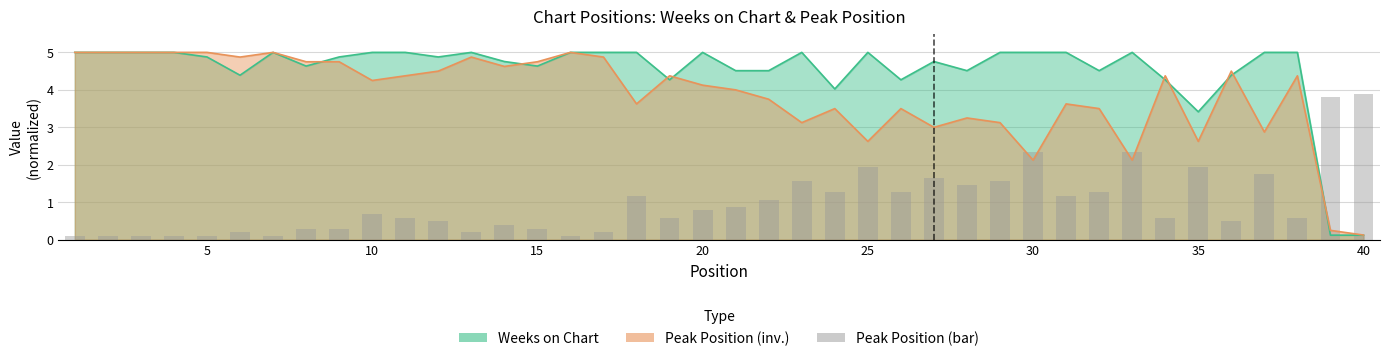

What is the greatest value displayed?

5.0